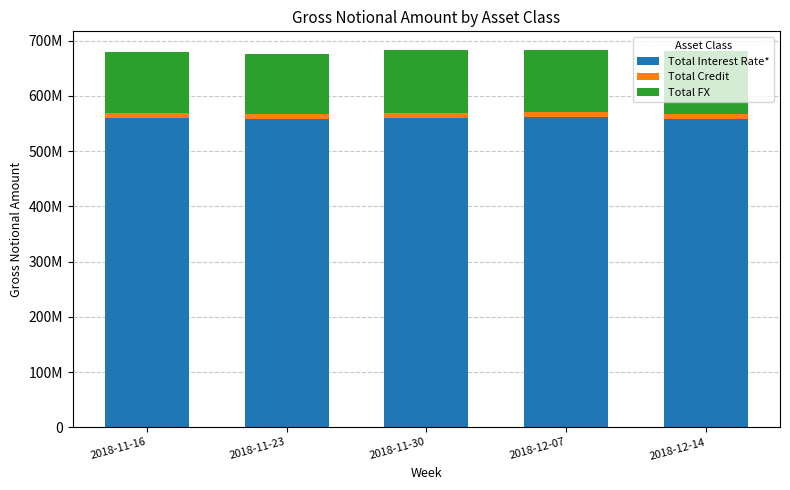

Which series has the largest total across all categories?

Total Interest Rate*